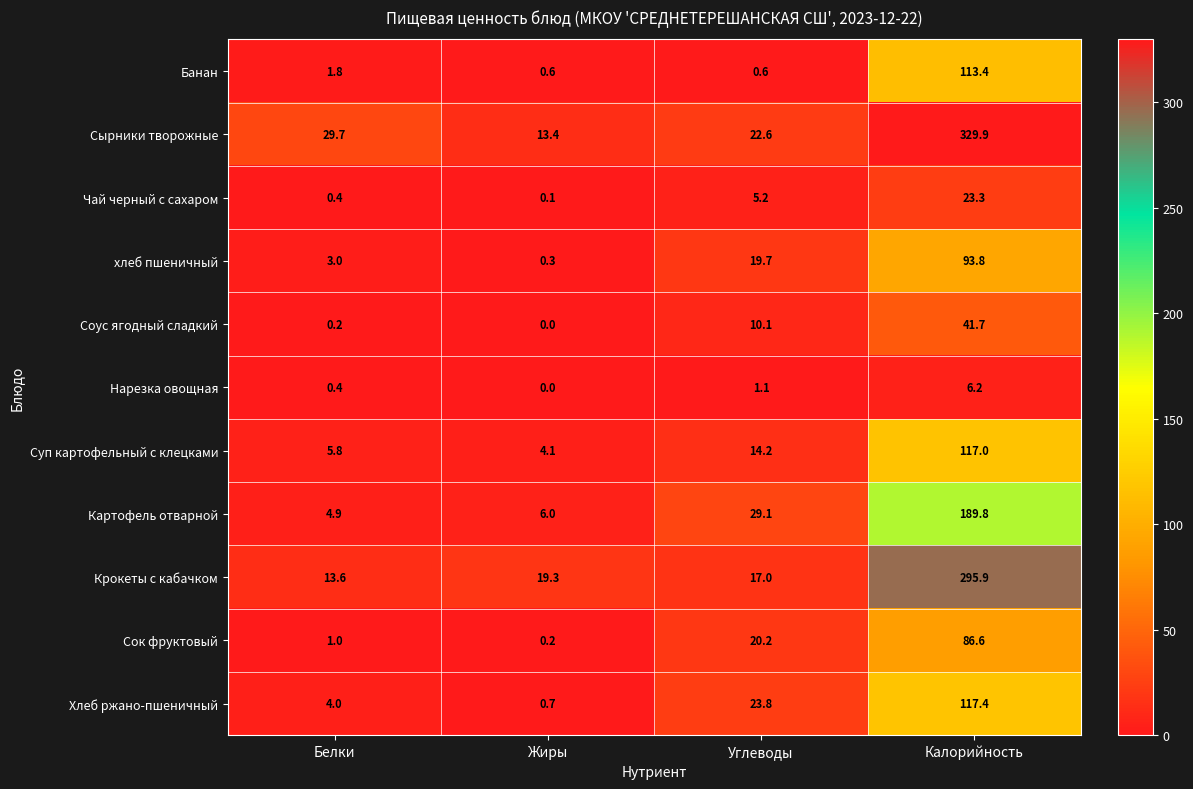

At which label is Крокеты с кабачком closest to 154?

Жиры